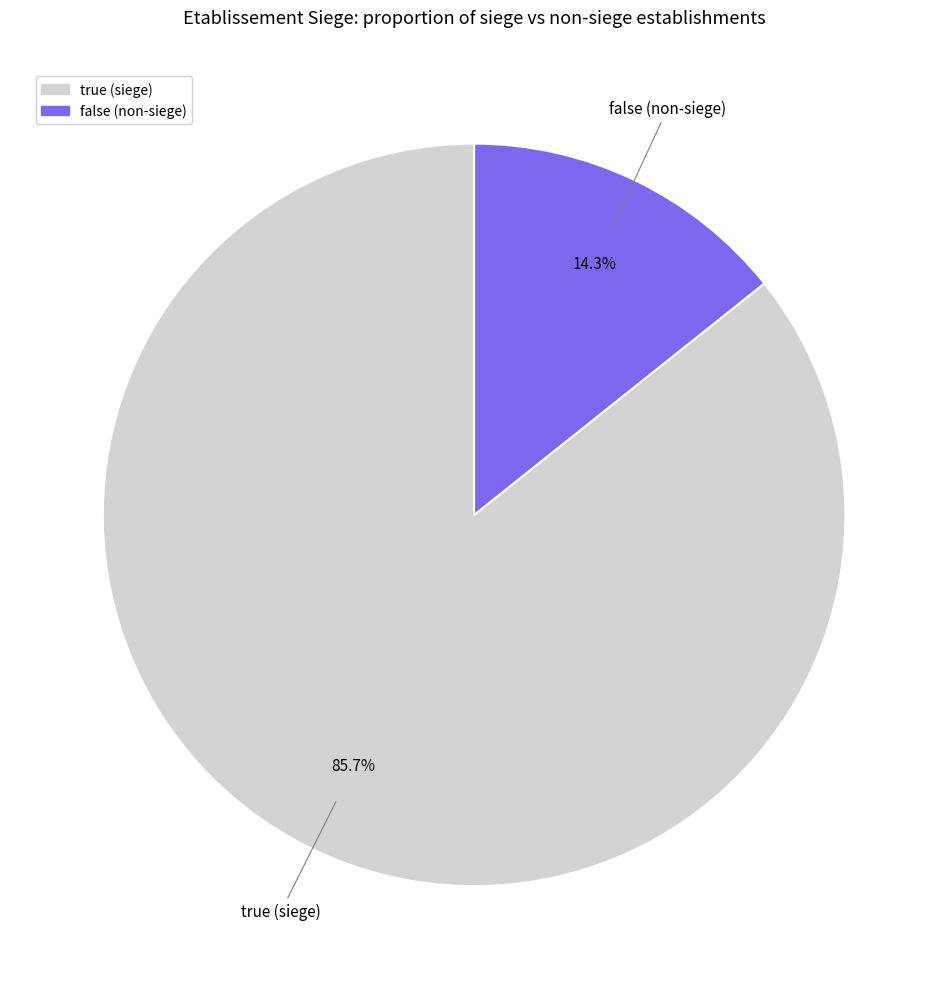

To the nearest percent, what percentage of the pie is false?

14%